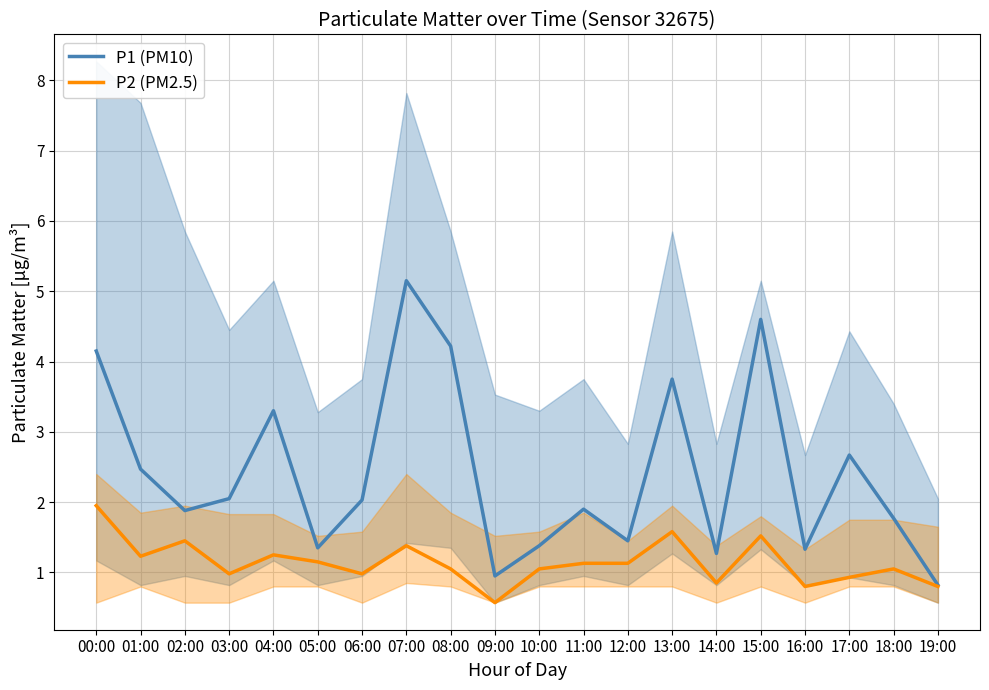

The P1 (PM10) series shows 0.9 at 18:00. True or false?

False